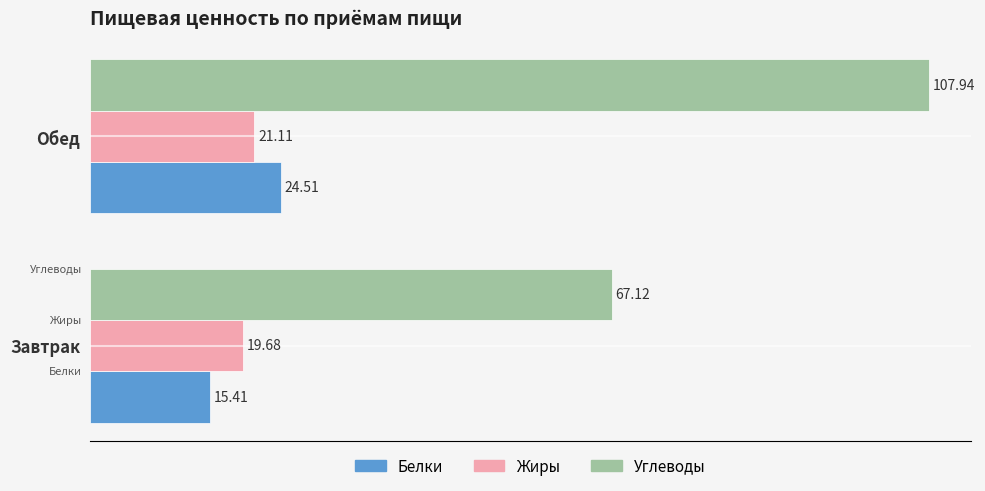

Which series has the largest total across all categories?

Углеводы